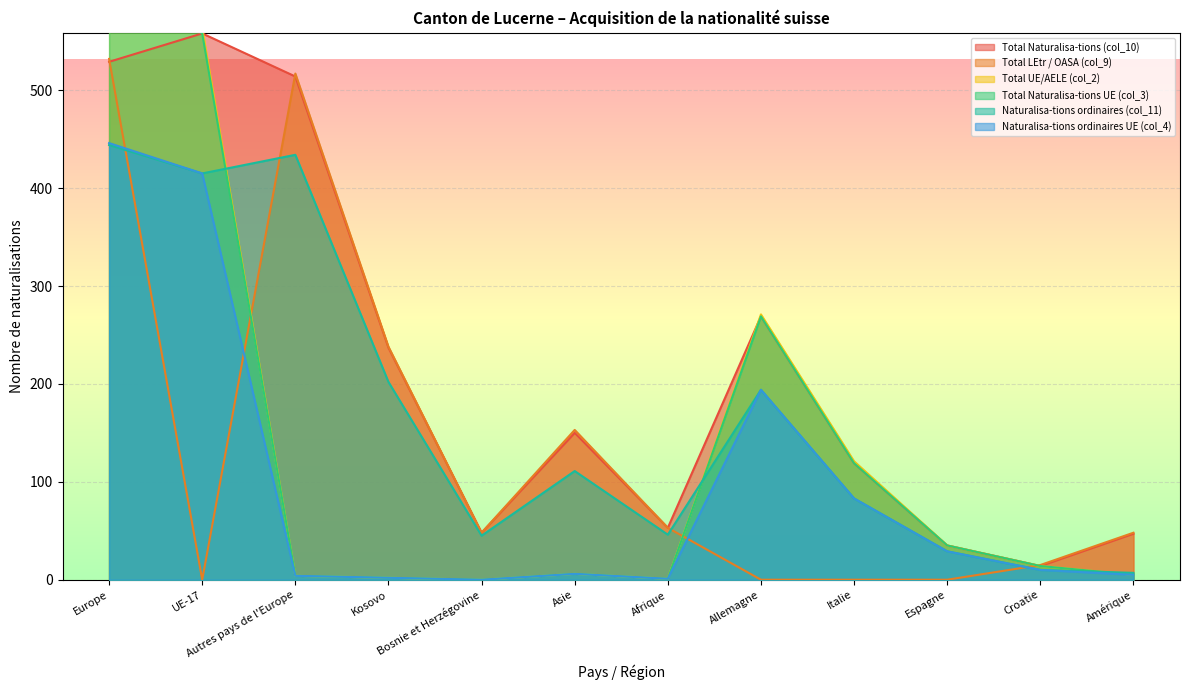

How many positive values does the Naturalisa-tions ordinaires UE (col_4) series have?

11